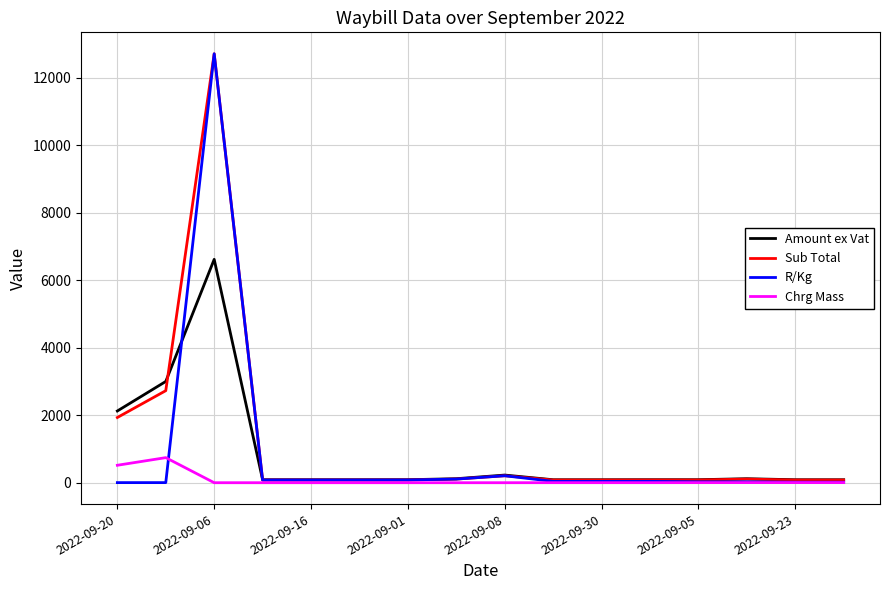

What is the maximum value shown in the chart?

12716.3